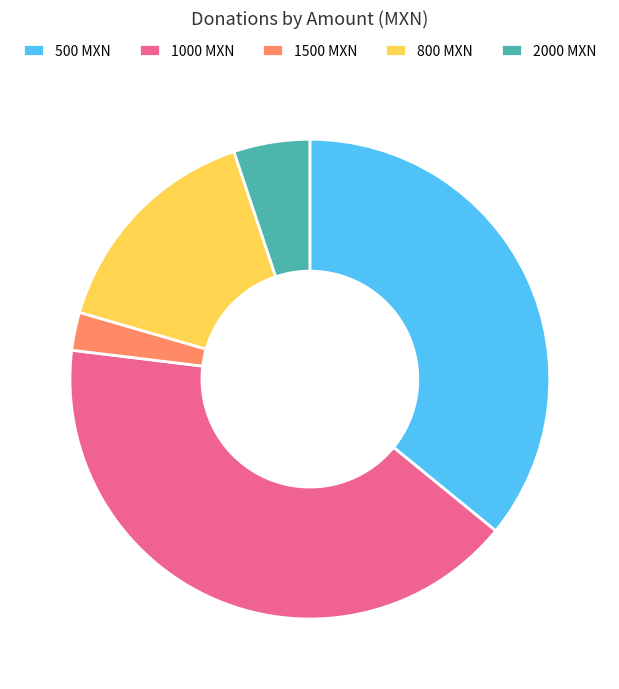

Do 2000 MXN and 1500 MXN together represent more than half of the pie?

No